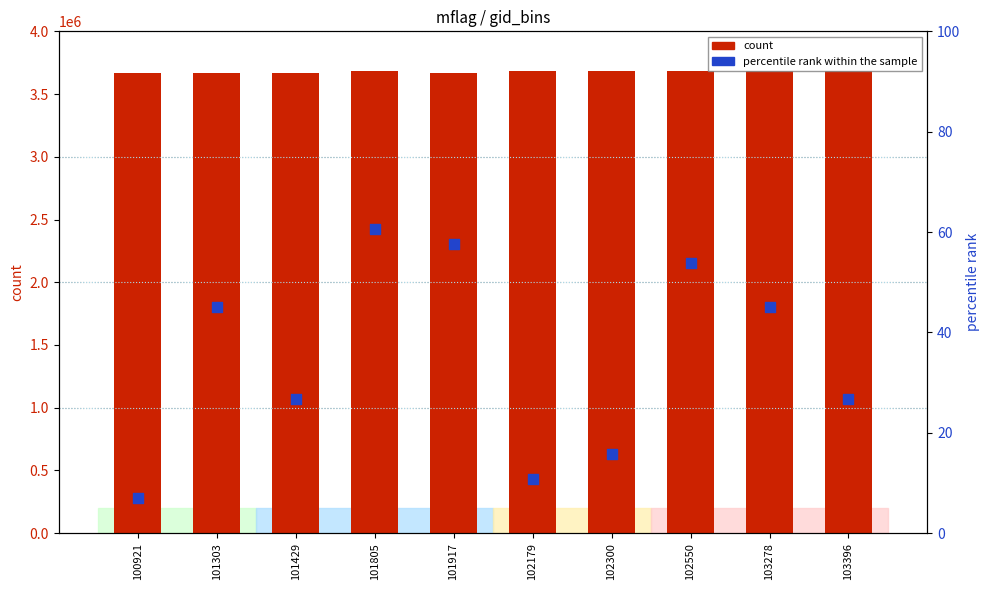

Which series reaches the maximum Y coordinate?

count